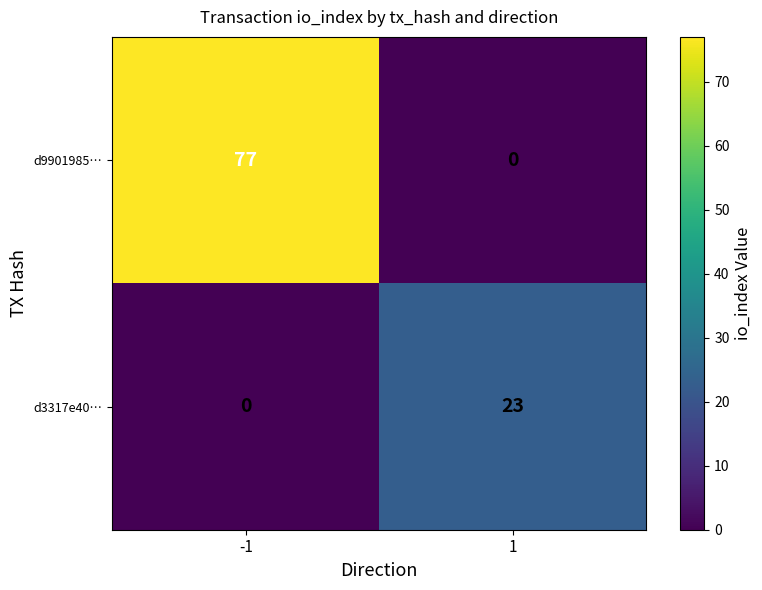

What is the difference between the maximum and minimum values in the d9901985… series?

77